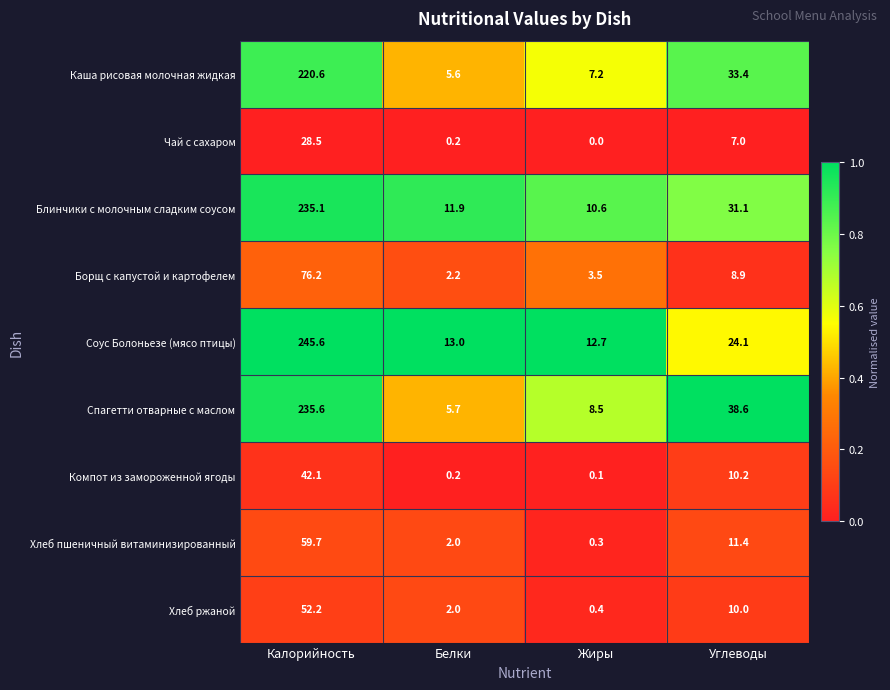

Is it true that Спагетти отварные с маслом equals 8.5 at Жиры?

True